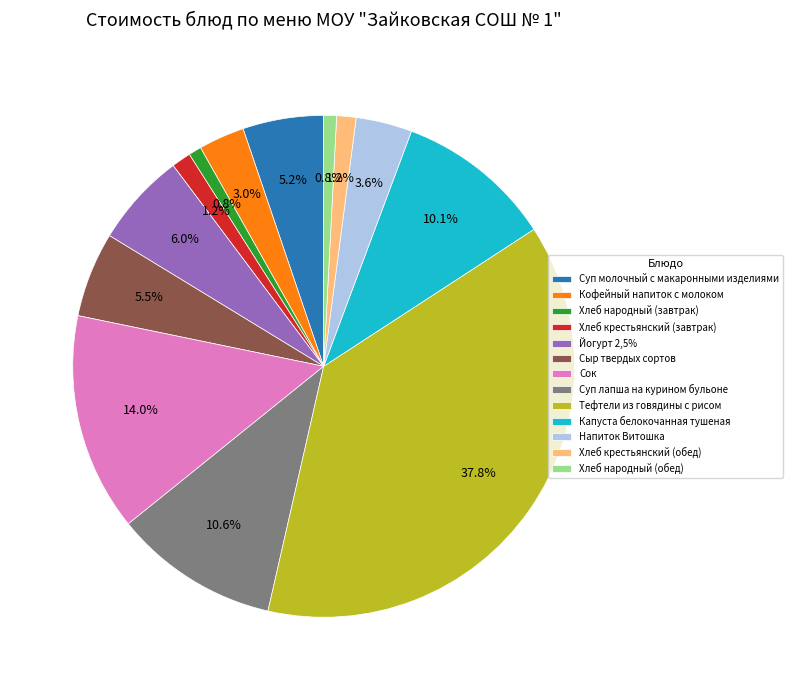

Count the number of slices in the pie.

13